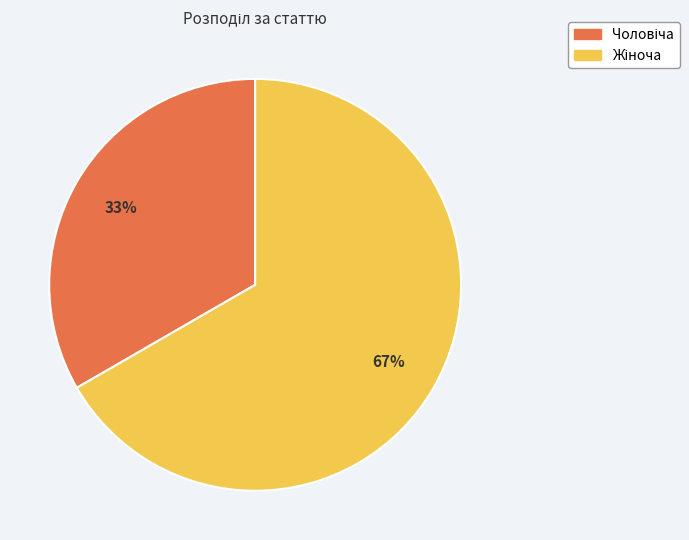

To the nearest percent, what is the average slice percentage?

50%